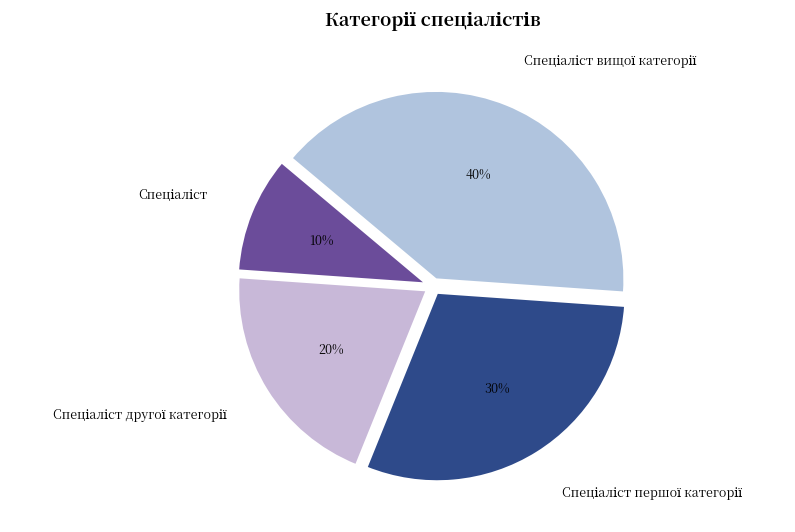

Count the number of slices in the pie.

4